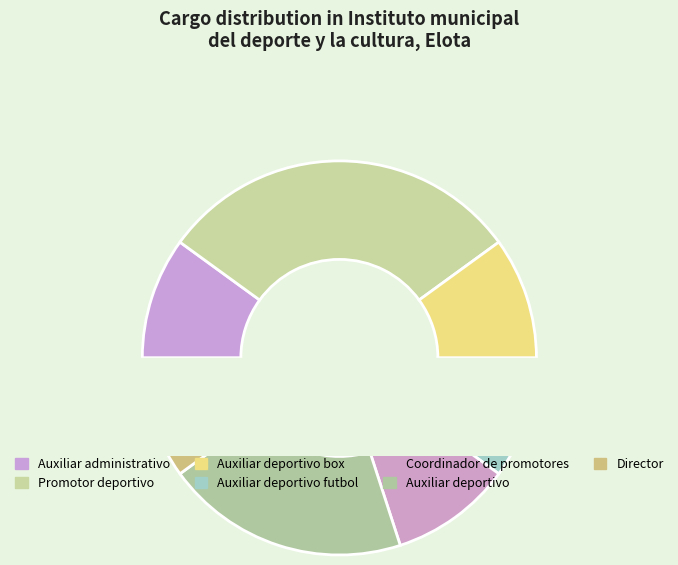

To the nearest percent, what is the combined percentage of Director and Auxiliar administrativo?

20%